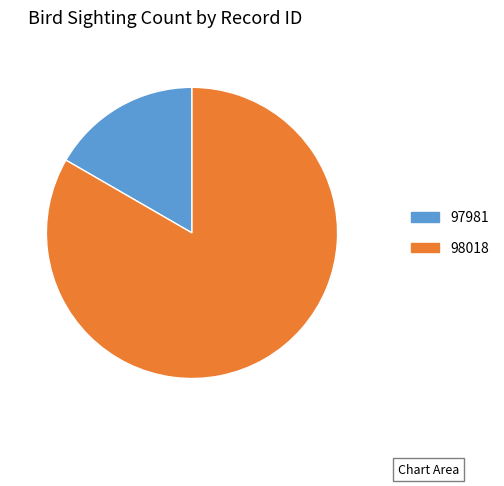

Count the number of slices in the pie.

2